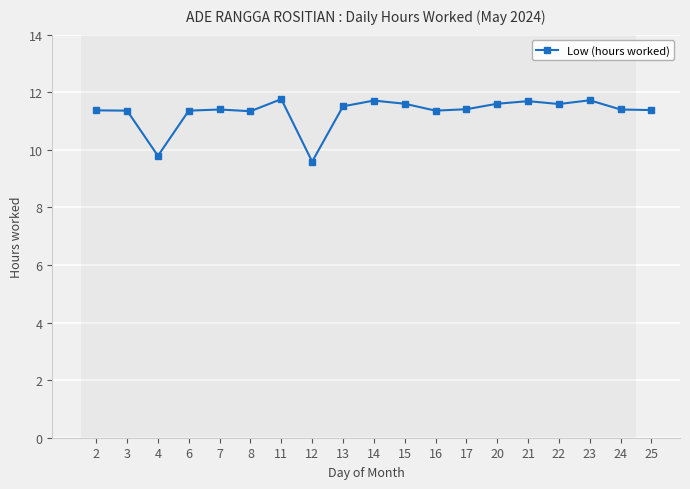

How many values are between 11 and 12?

17